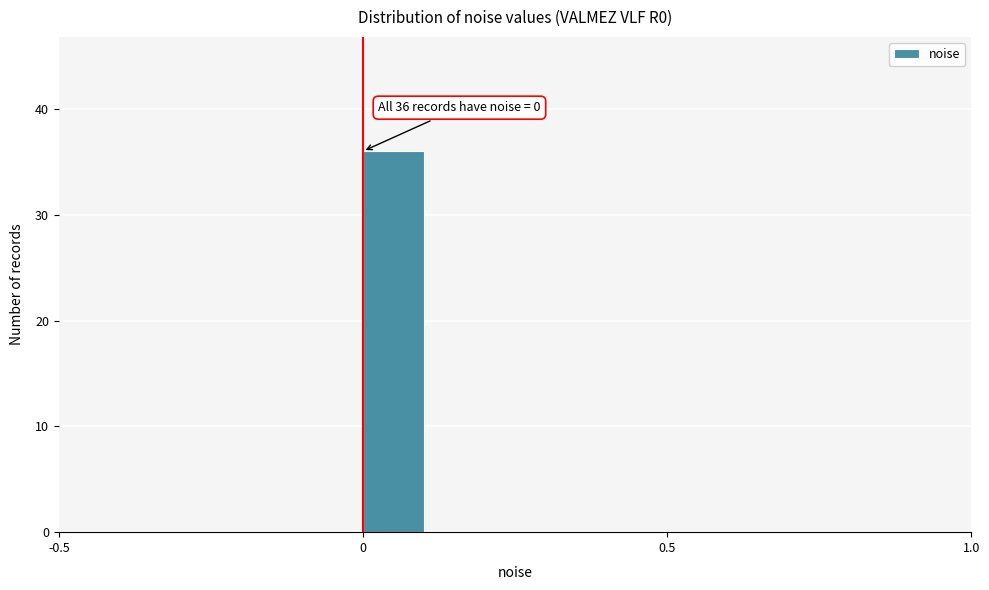

Around what value on the x-axis is the tallest bar? Give the approximate position of its centre, as read against the axis.

0.05